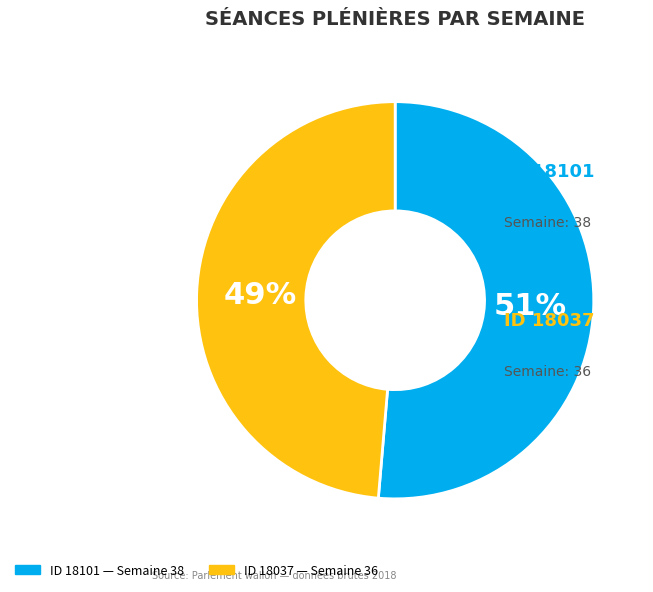

Count the number of slices in the pie.

2